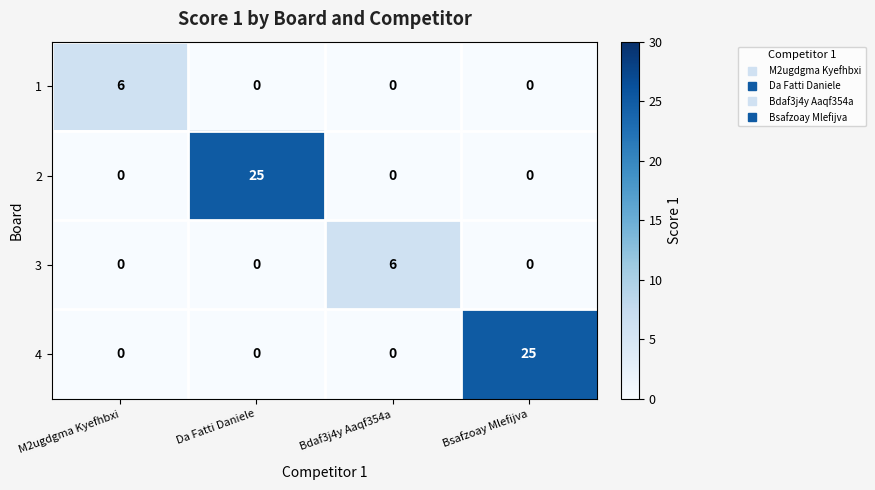

What is the difference between the highest and lowest values at Bdaf3j4y Aaqf354a?

6